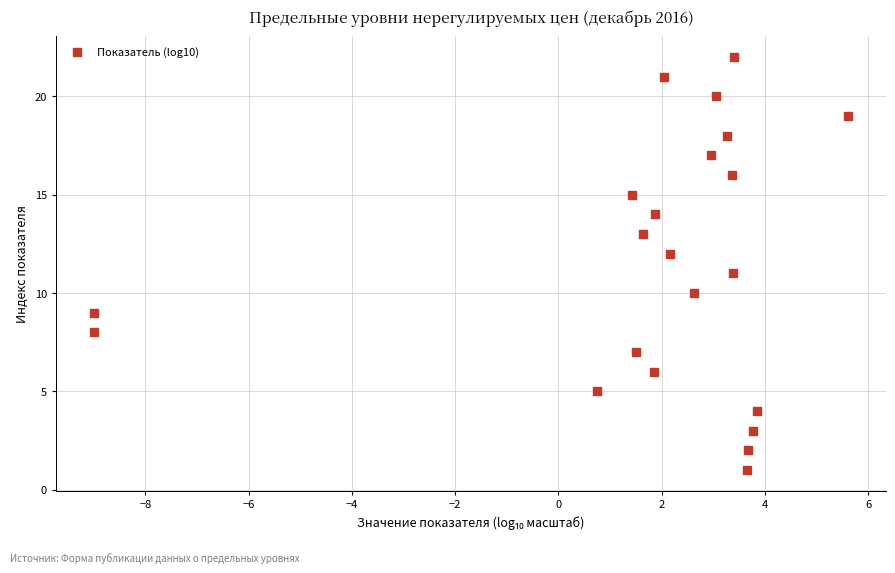

What is the range of Y values (max minus min)?

21